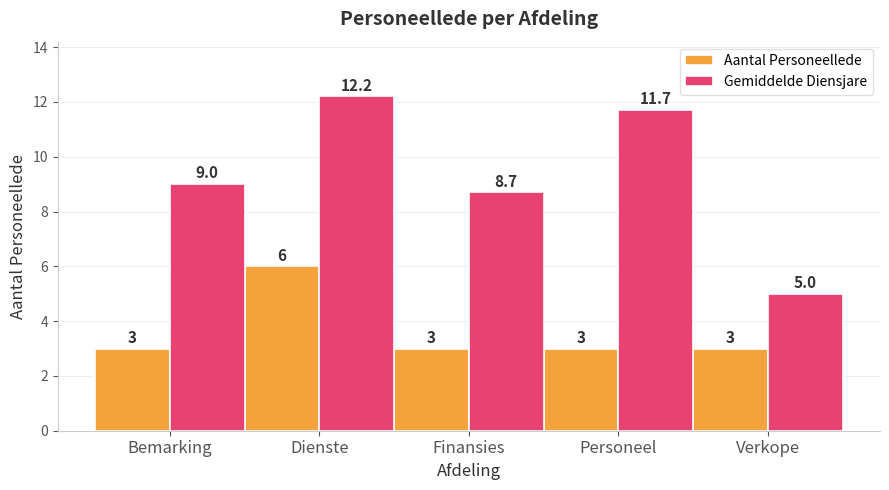

How many categories are shown in the chart?

5